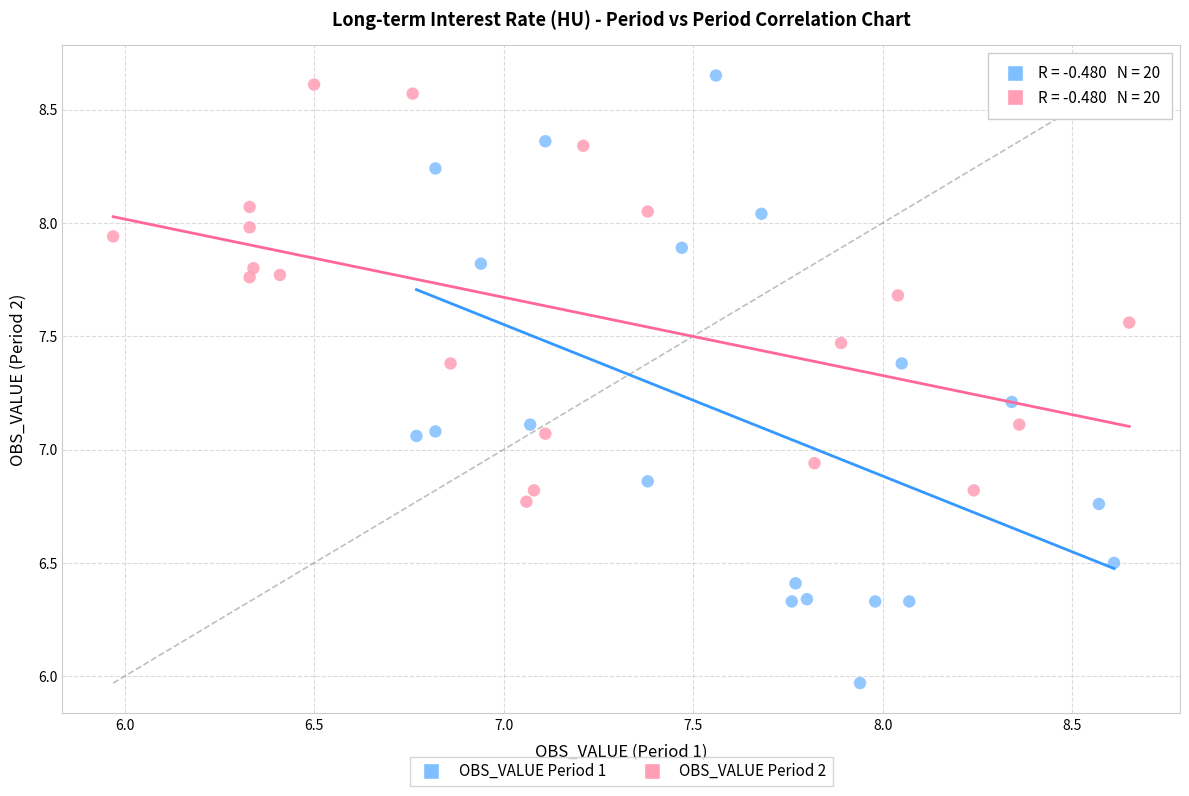

Which series has the largest Y range (max minus min)?

OBS_VALUE Period 1